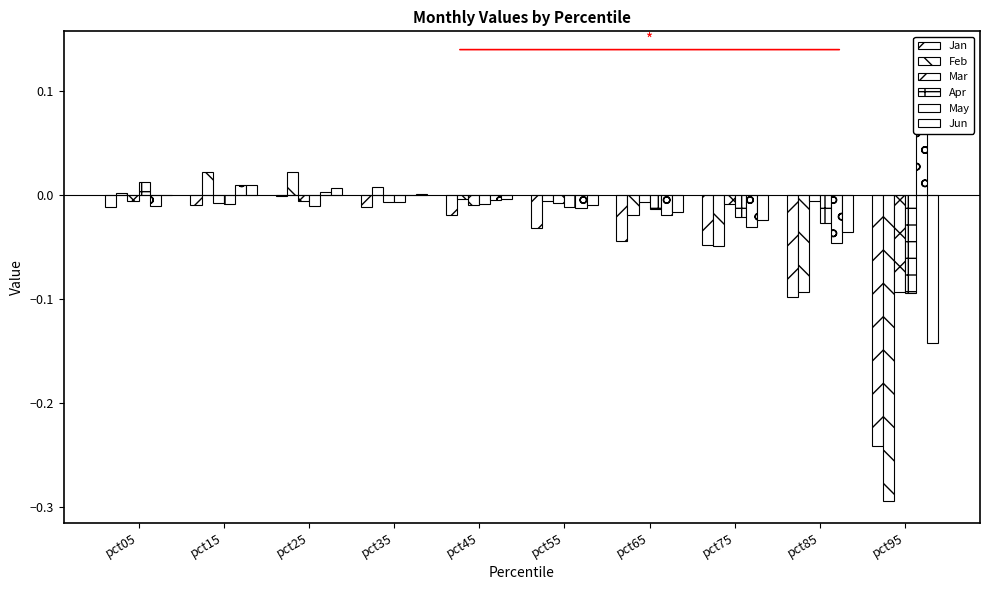

Are the bars grouped side by side (vs. stacked)?

Yes